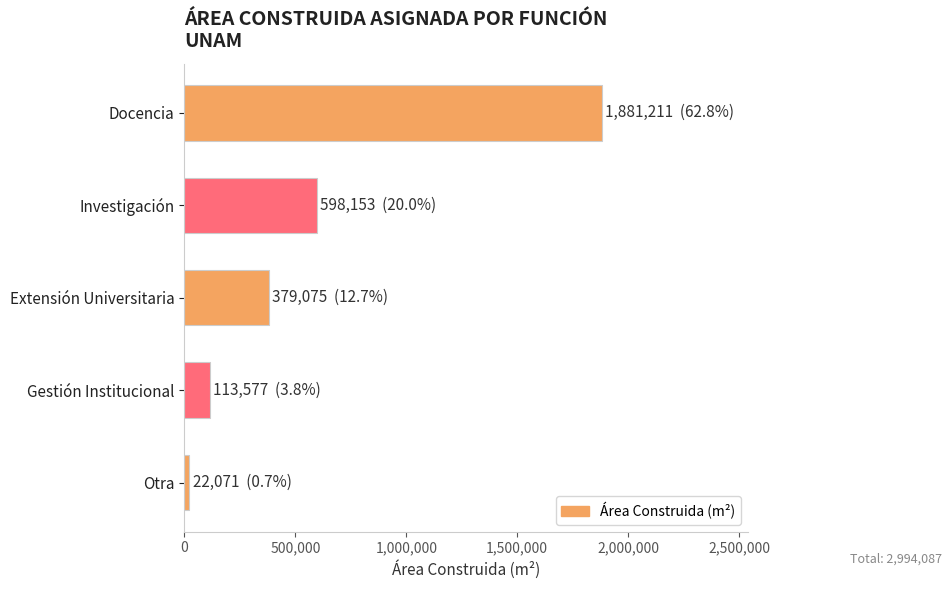

What is the sum of all values?

2994087